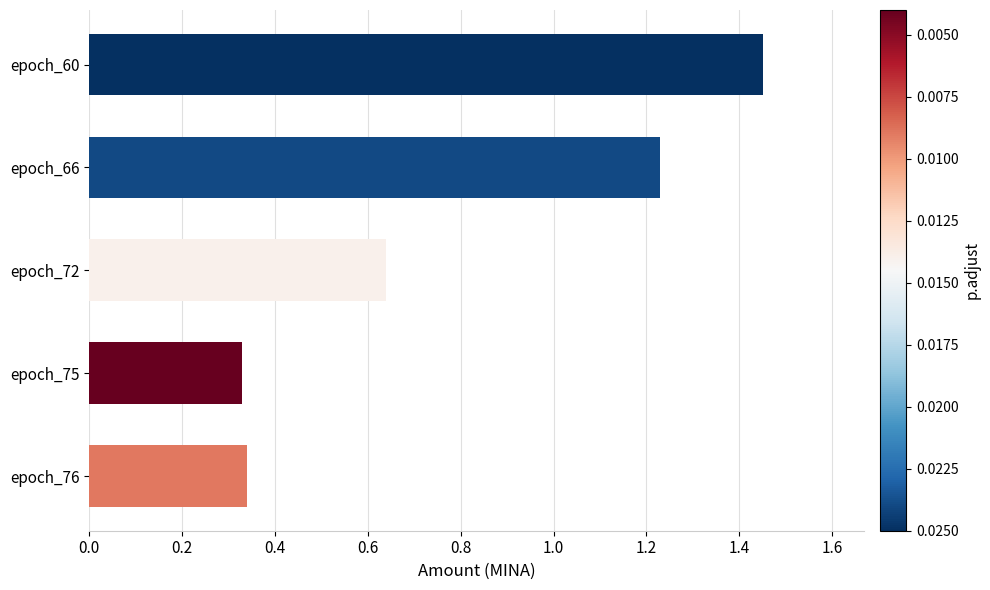

True or false: the data shows 0.4 at epoch_60.

False